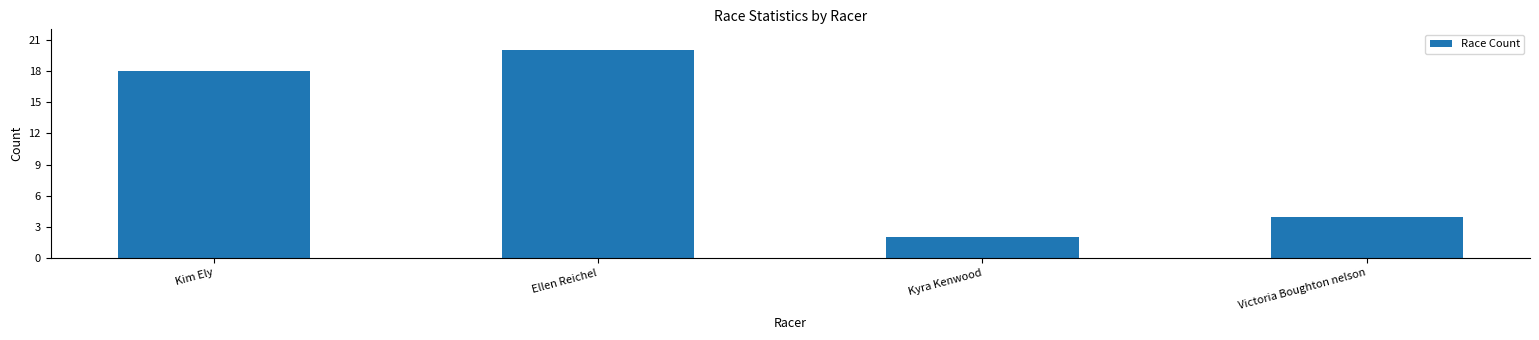

What is the difference between the second highest and minimum values?

16